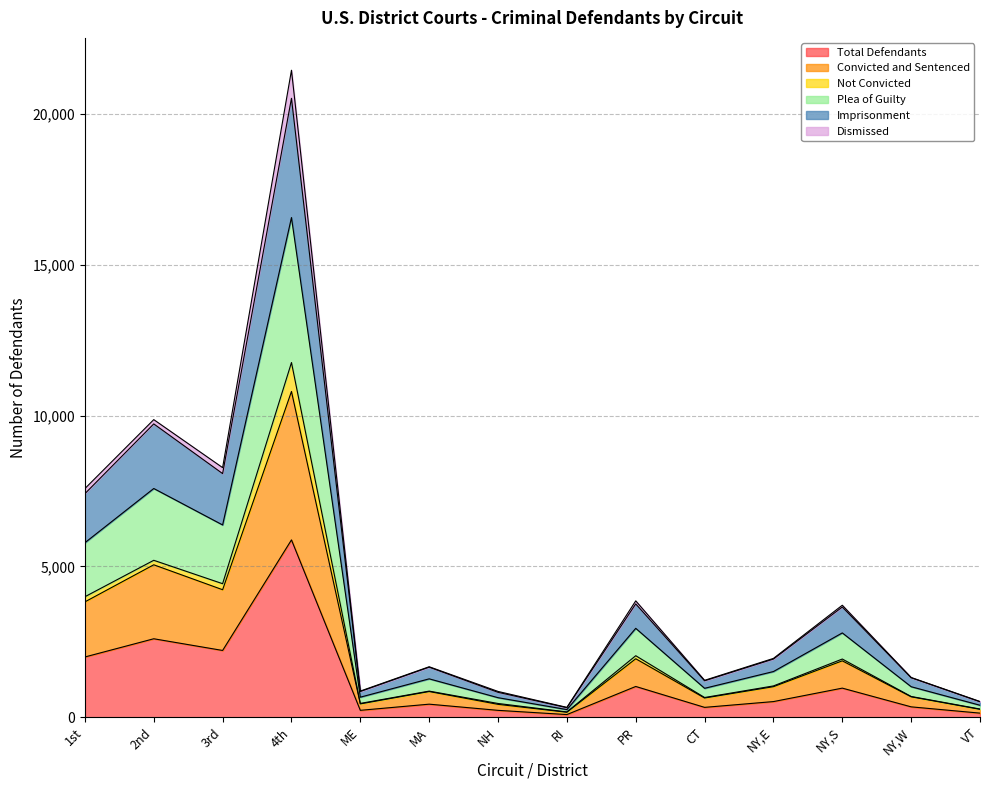

Which category has the highest value in the Total Defendants series?

4th